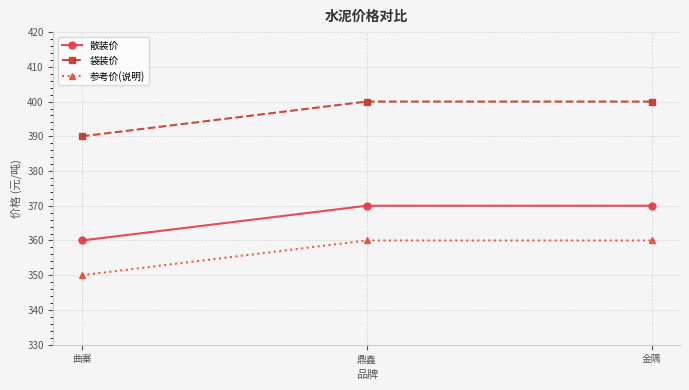

What is the label of the 3rd point from the left?

金隅